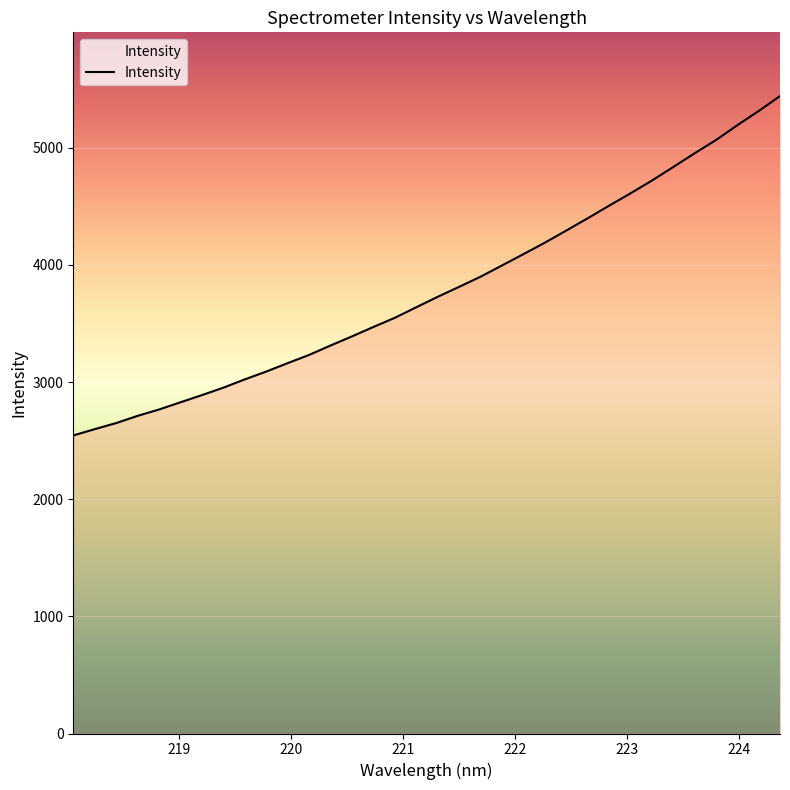

What is the greatest value displayed?

5440.4